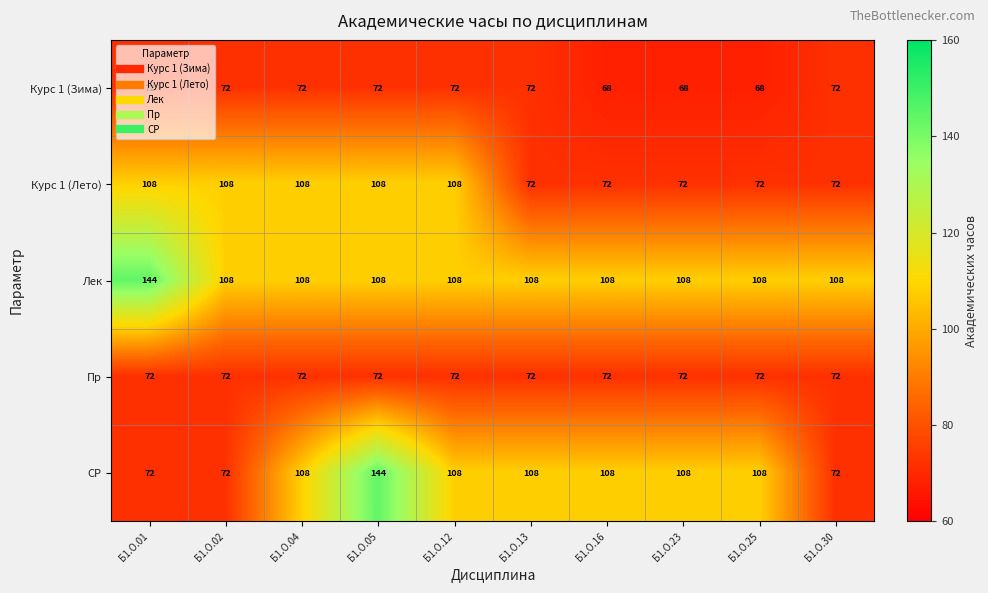

What is the sum of all Лек values?

1116